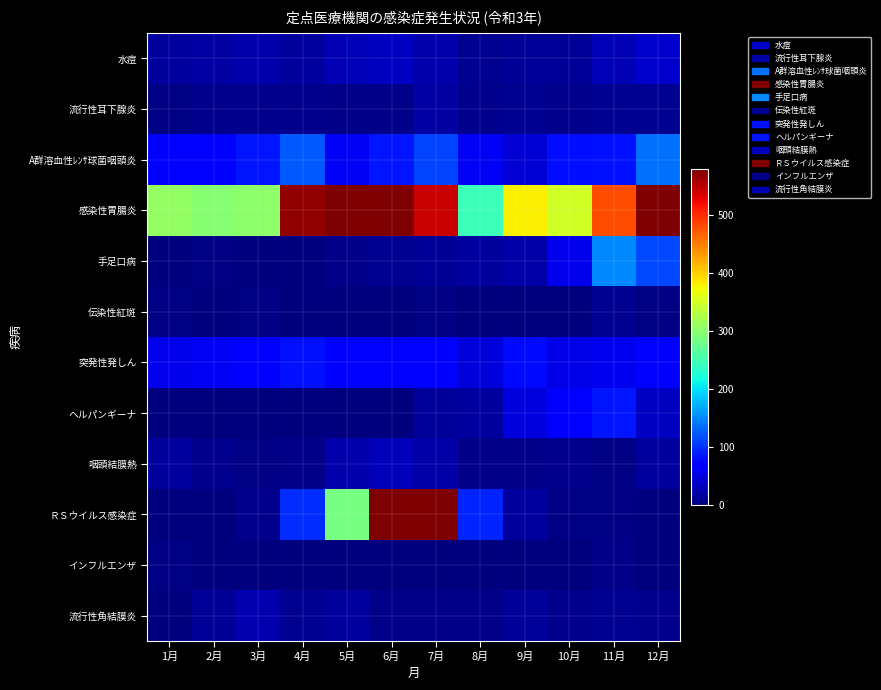

Which series has the widest spread of values?

ＲＳウイルス感染症